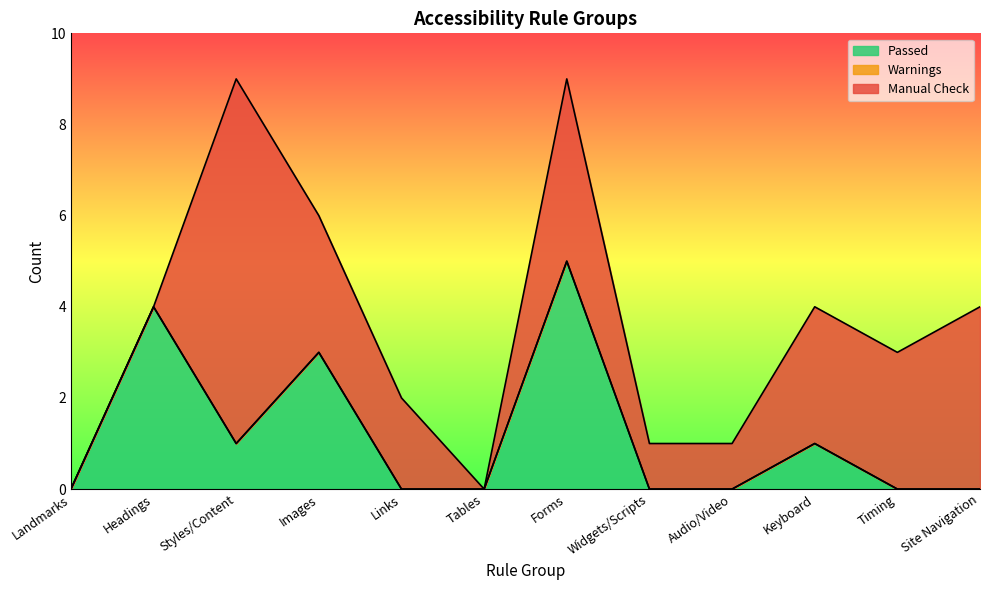

What is the difference between the maximum and second lowest values in the Passed series?

5